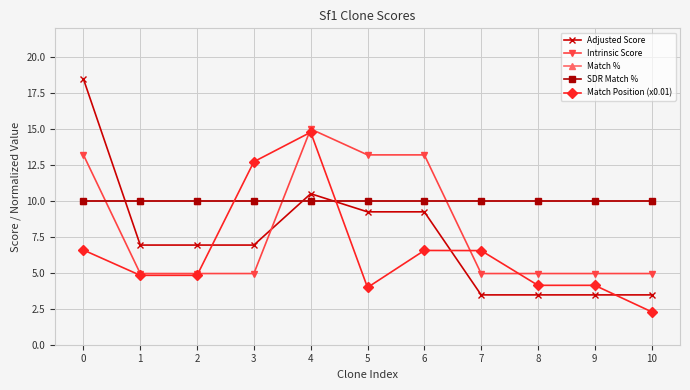

Which category has the lowest value across all series?

10